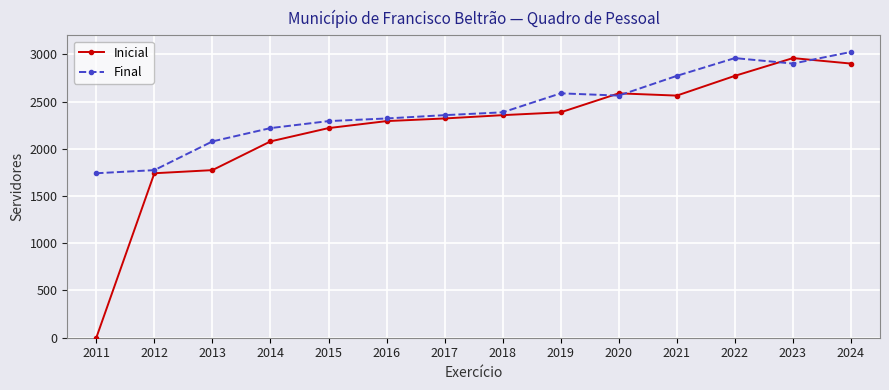

How many lines are shown in the chart?

2